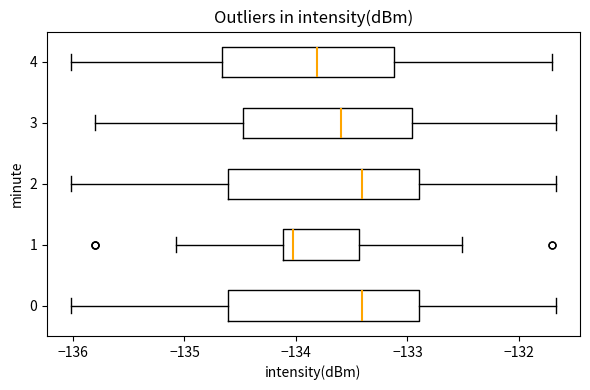

Reading bottom to top, transcribe this box plot: for each box, give where its median line is, the range the box spans, and where its two whiskers end, as read against the x-axis. The values are not printed on the chart, so give them approximately, as read against the axis.

0: median -133.4, box -134.6 to -132.9, whiskers -136.0 to -131.7
1: median -134.0, box -134.1 to -133.4, whiskers -135.1 to -132.5
2: median -133.4, box -134.6 to -132.9, whiskers -136.0 to -131.7
3: median -133.6, box -134.5 to -133.0, whiskers -135.8 to -131.7
4: median -133.8, box -134.7 to -133.1, whiskers -136.0 to -131.7